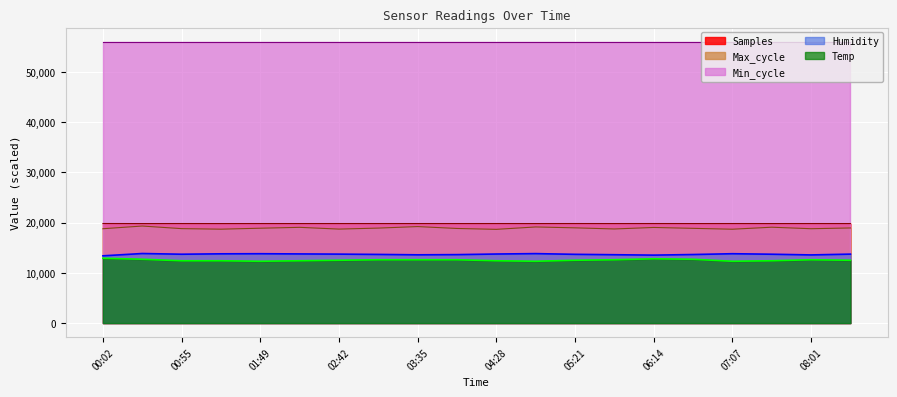

Which series changed the most between 04:01 and 05:48?

Max_cycle